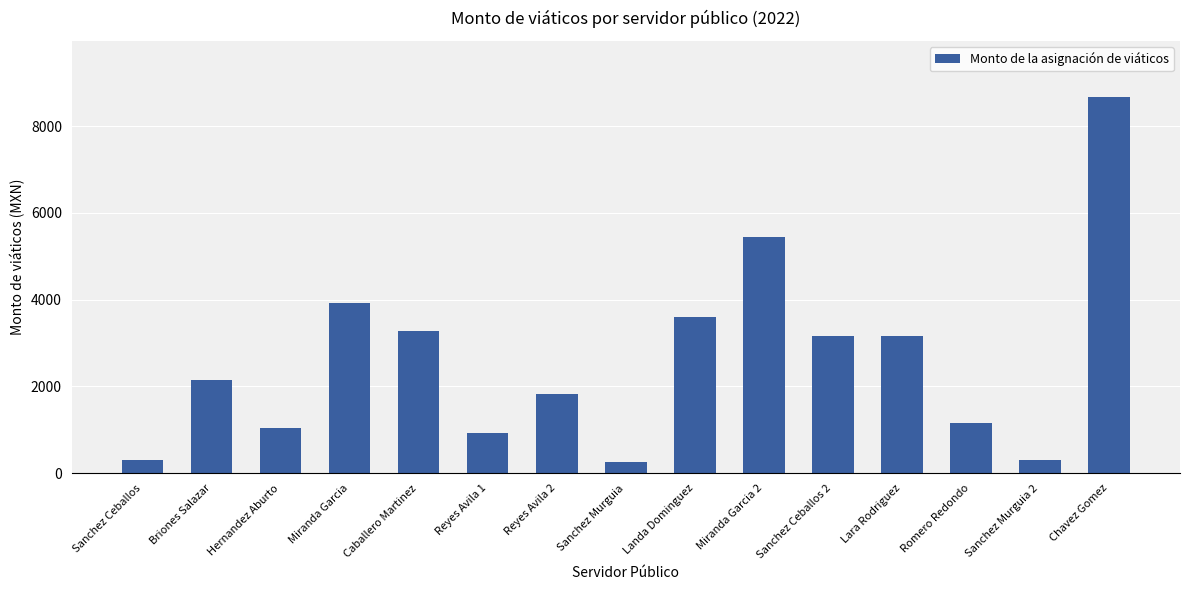

Are the bars horizontal?

No